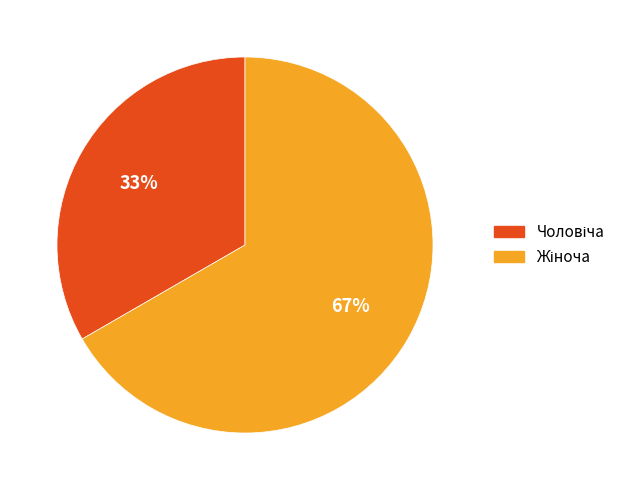

To the nearest percent, what is the average slice percentage?

50%